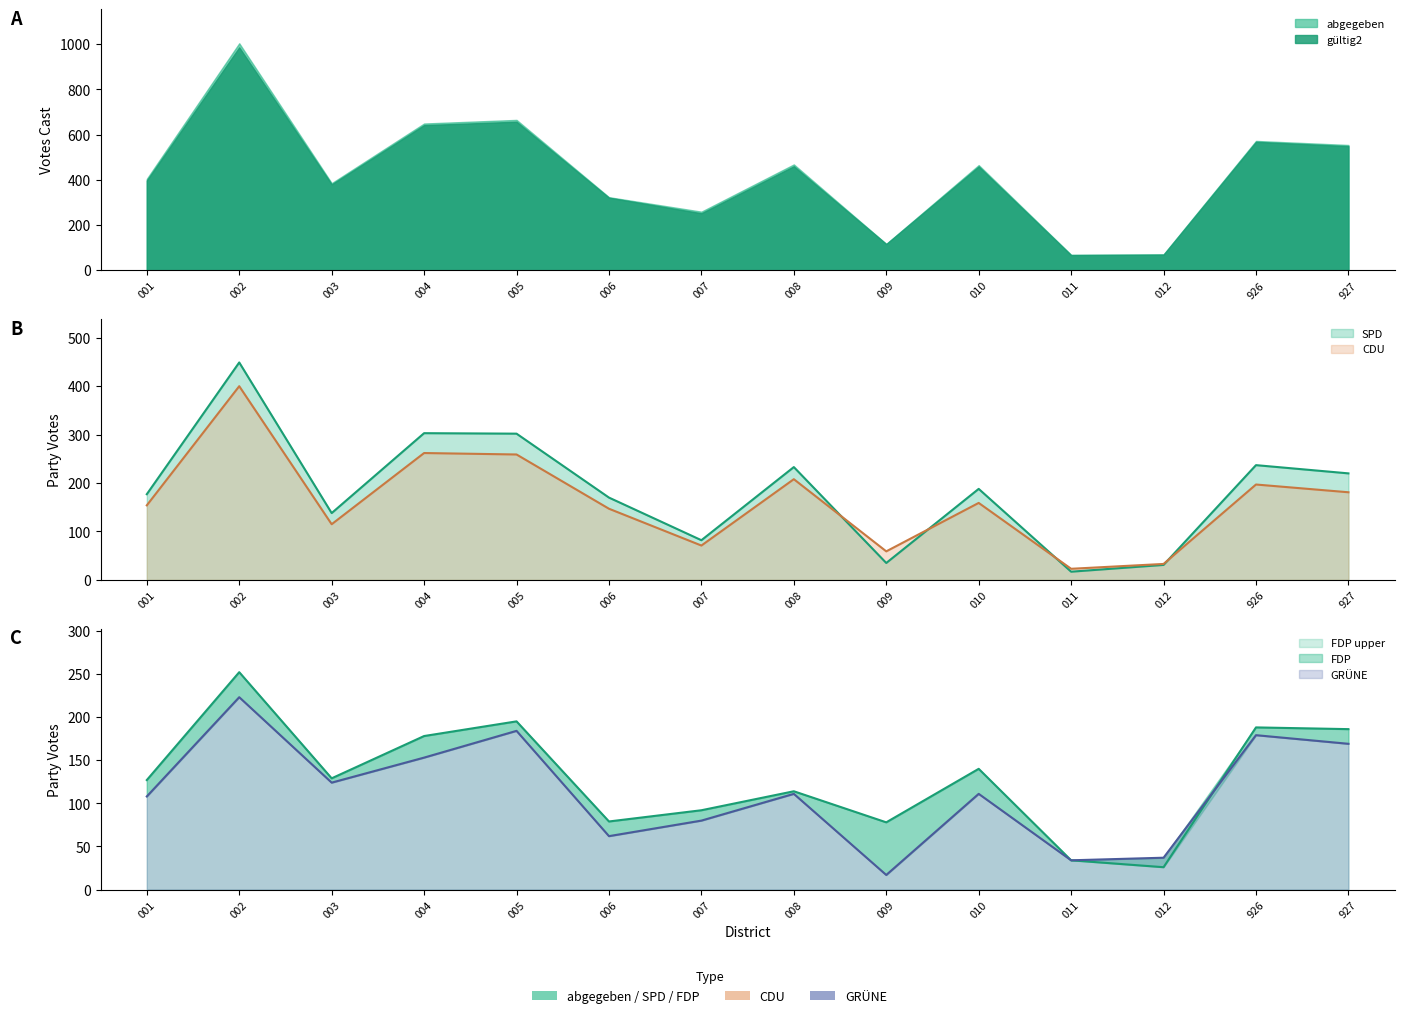

What is the difference between the GRÜNE values at 011 and 010?

77